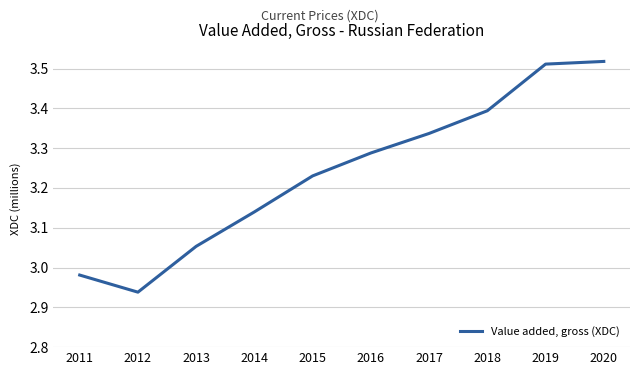

At which category does the chart reach its peak across all series?

2020